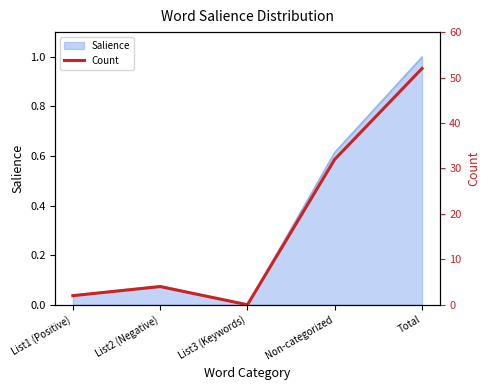

What is the difference between the maximum and minimum values?

52